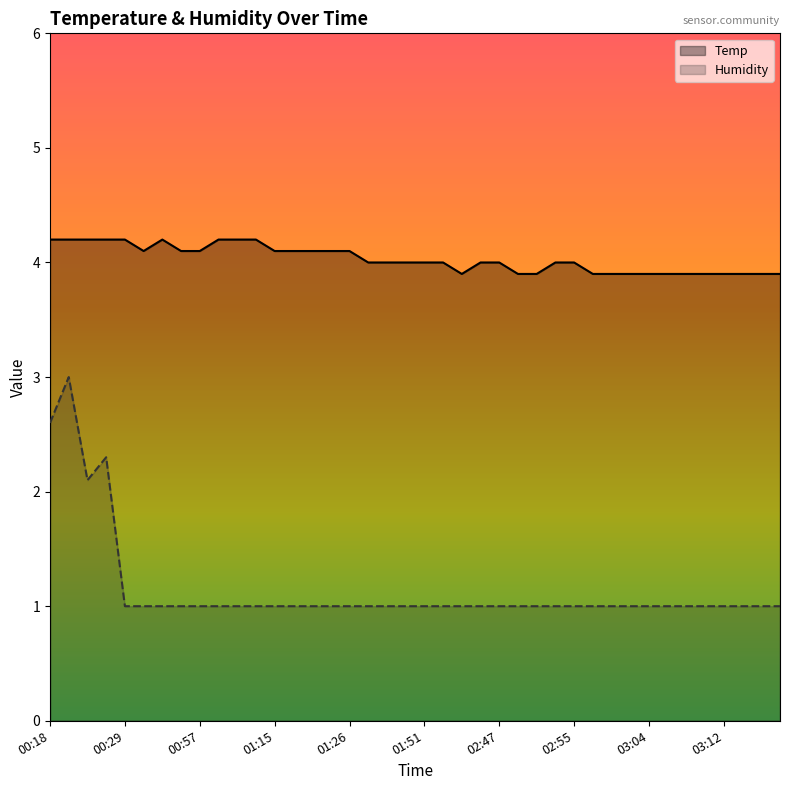

What are all the series names shown in the legend?

Temp, Humidity